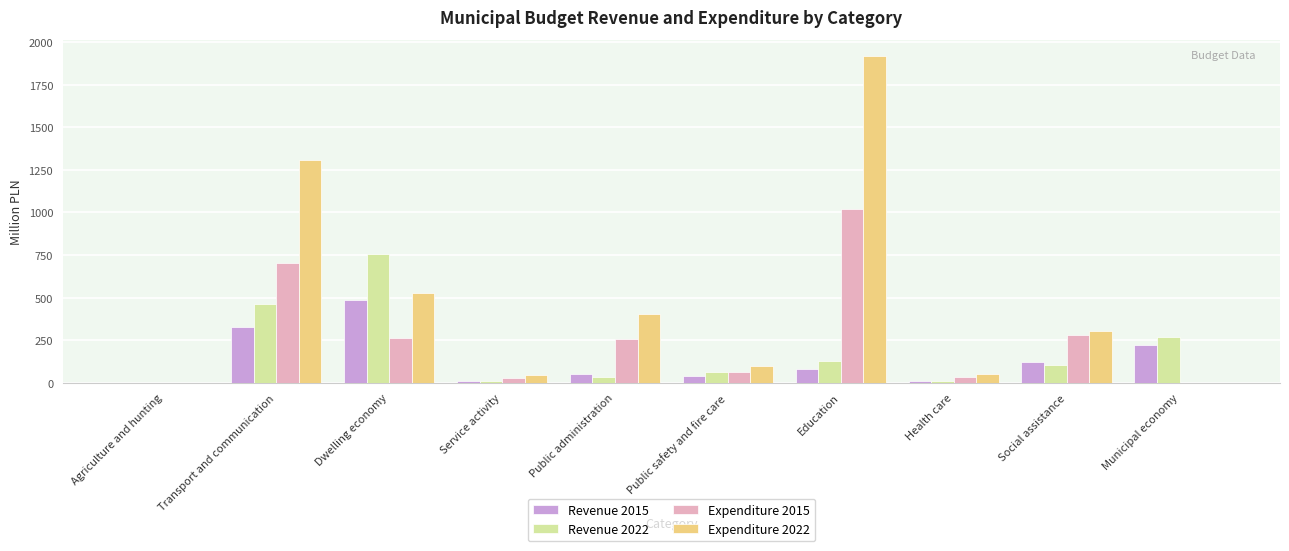

Between Dwelling economy and Education, which series saw the biggest shift?

Expenditure 2022